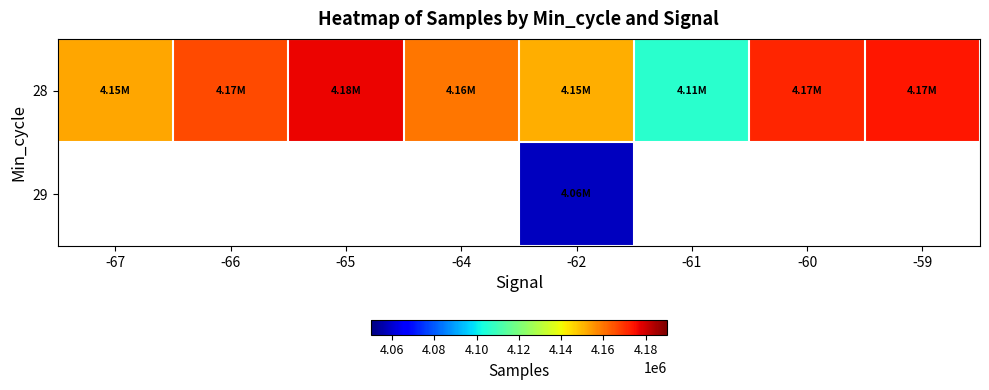

Which series has the largest range (max minus min)?

28